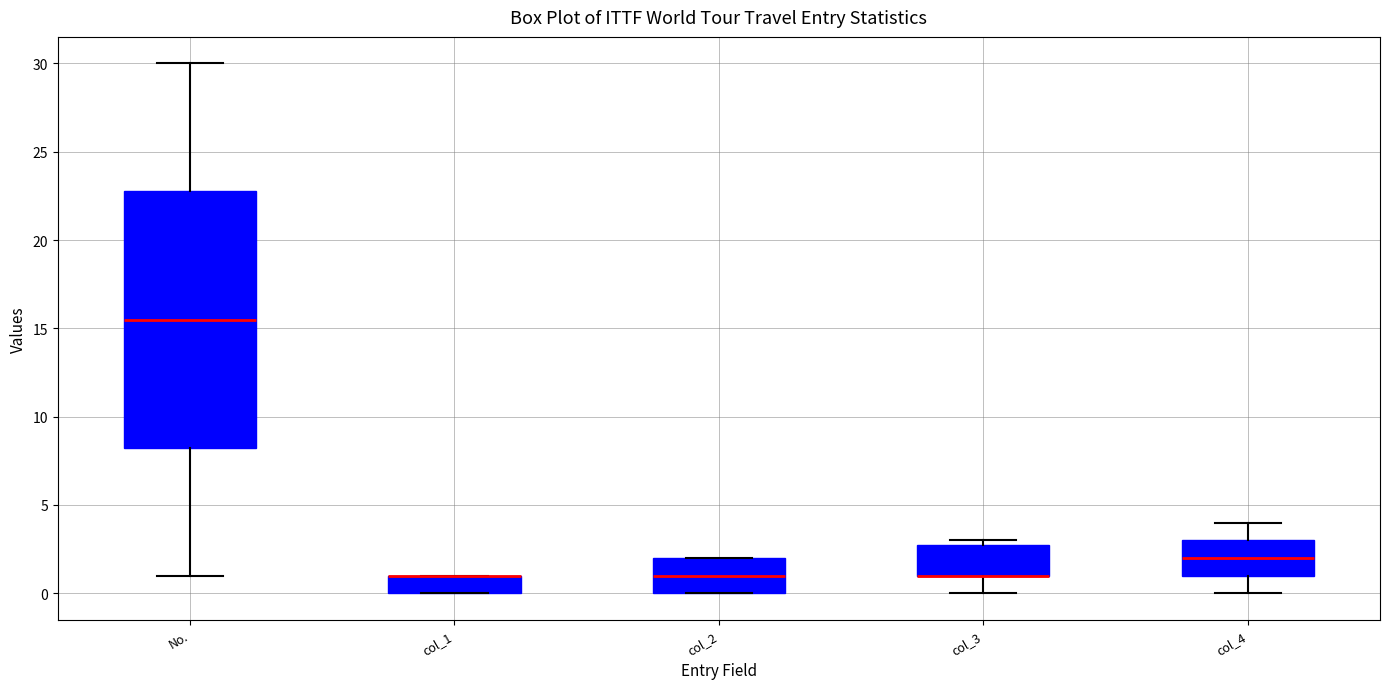

Which box is the tallest, from its lower edge to its upper edge?

No.